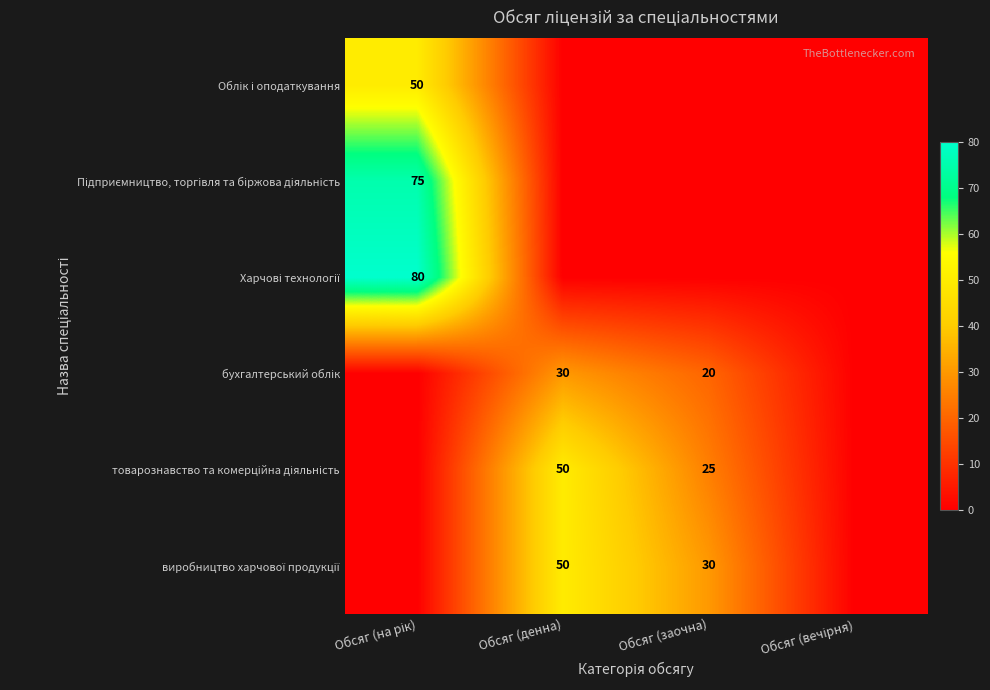

At which label does Харчові технології reach its peak?

Обсяг (на рік)